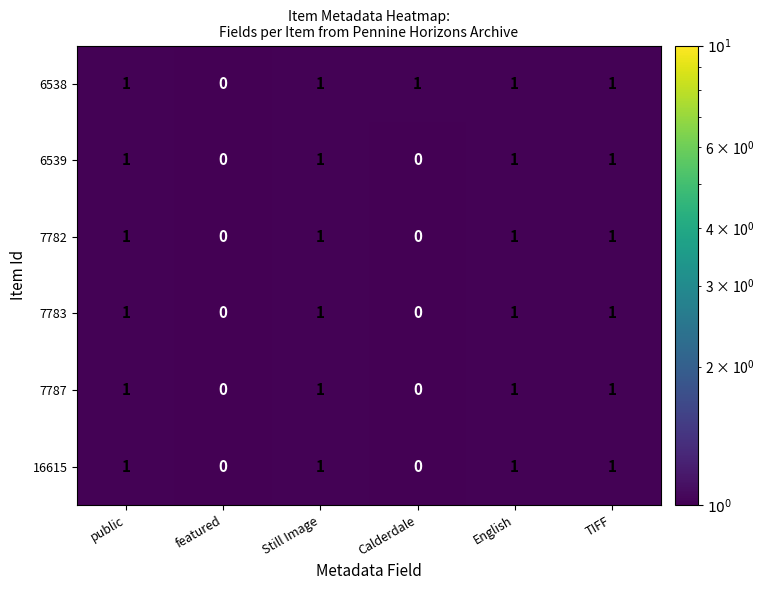

Which series has the largest total across all categories?

6538